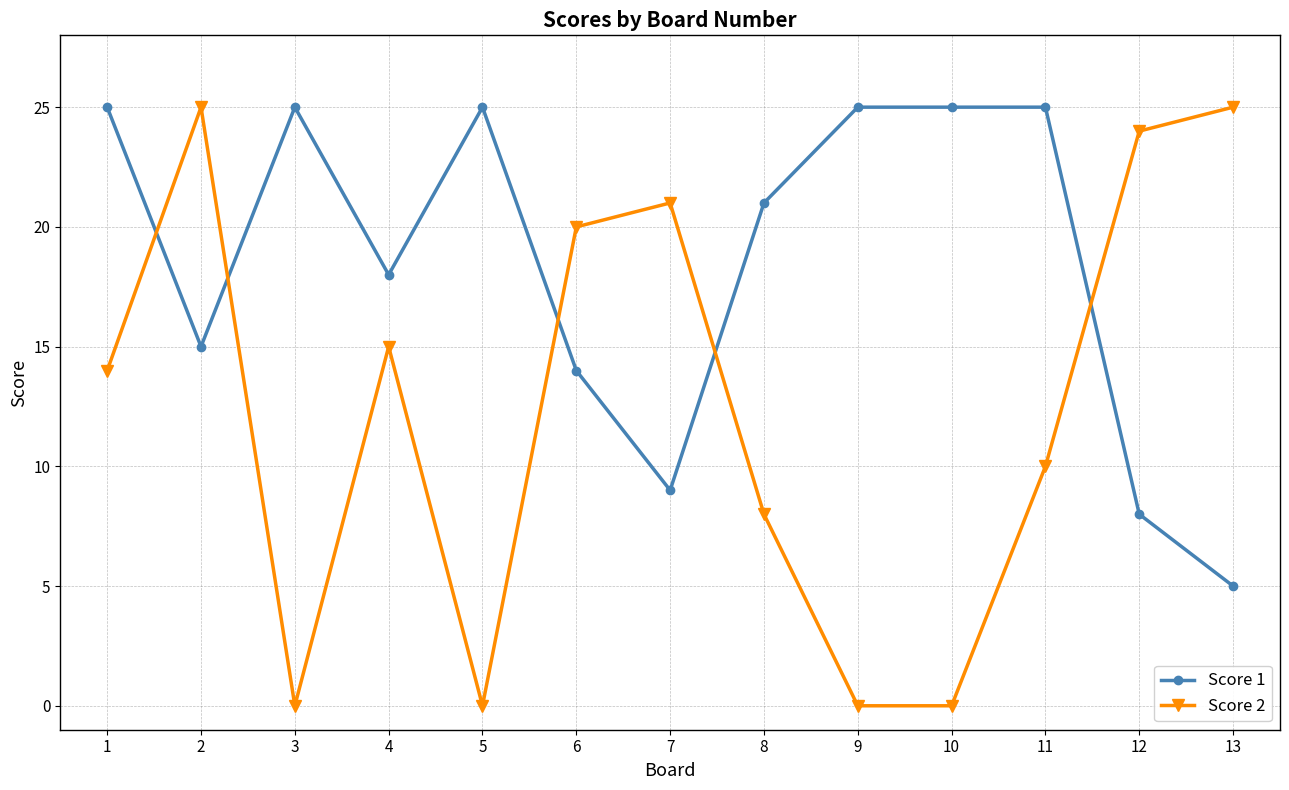

Does the chart have visible grid lines?

Yes